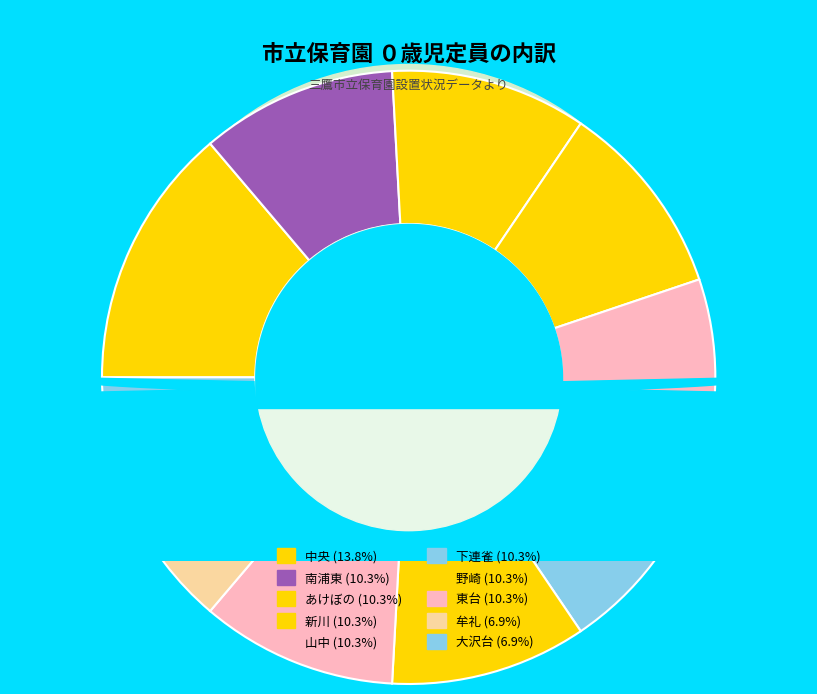

To the nearest percent, what percentage of the pie is あけぼの?

10%